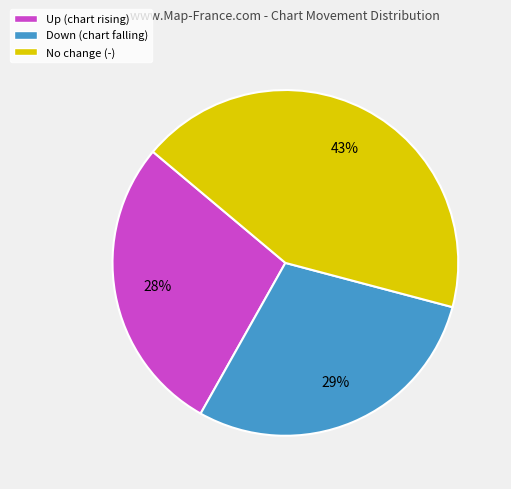

What percentage is the Up (chart rising) slice, to the nearest percent?

28%